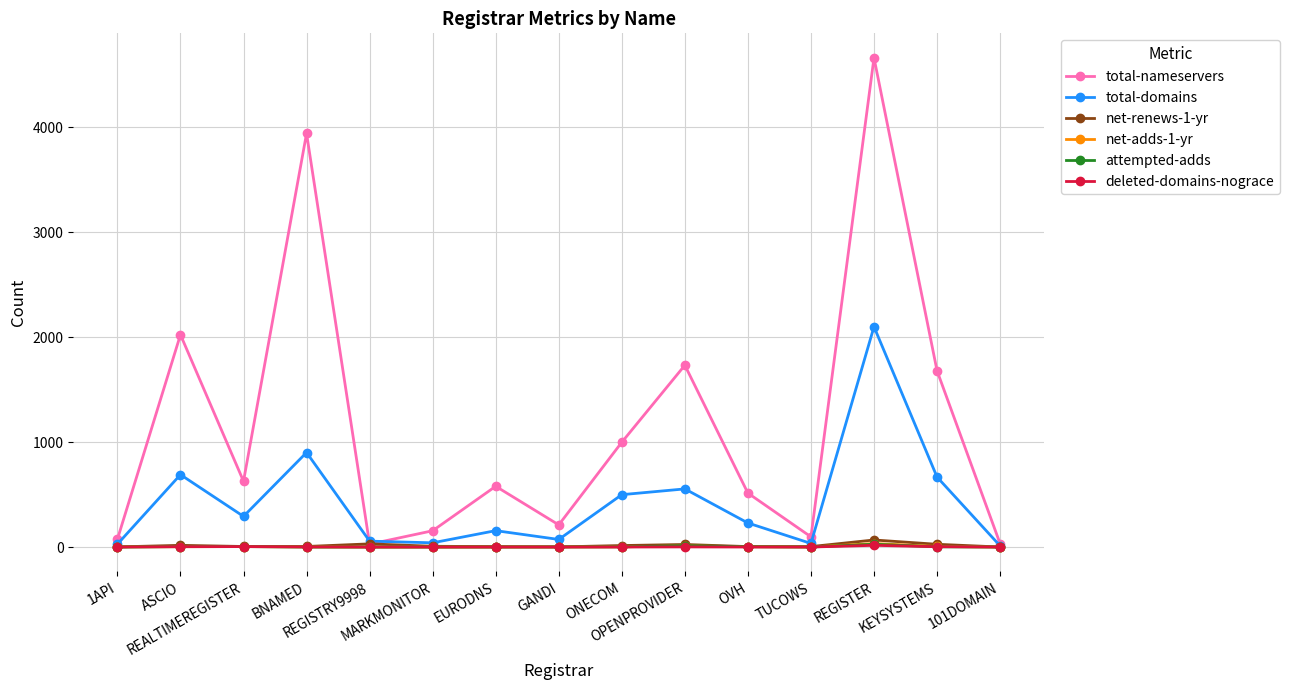

Is this an area chart (filled region under the line)?

No